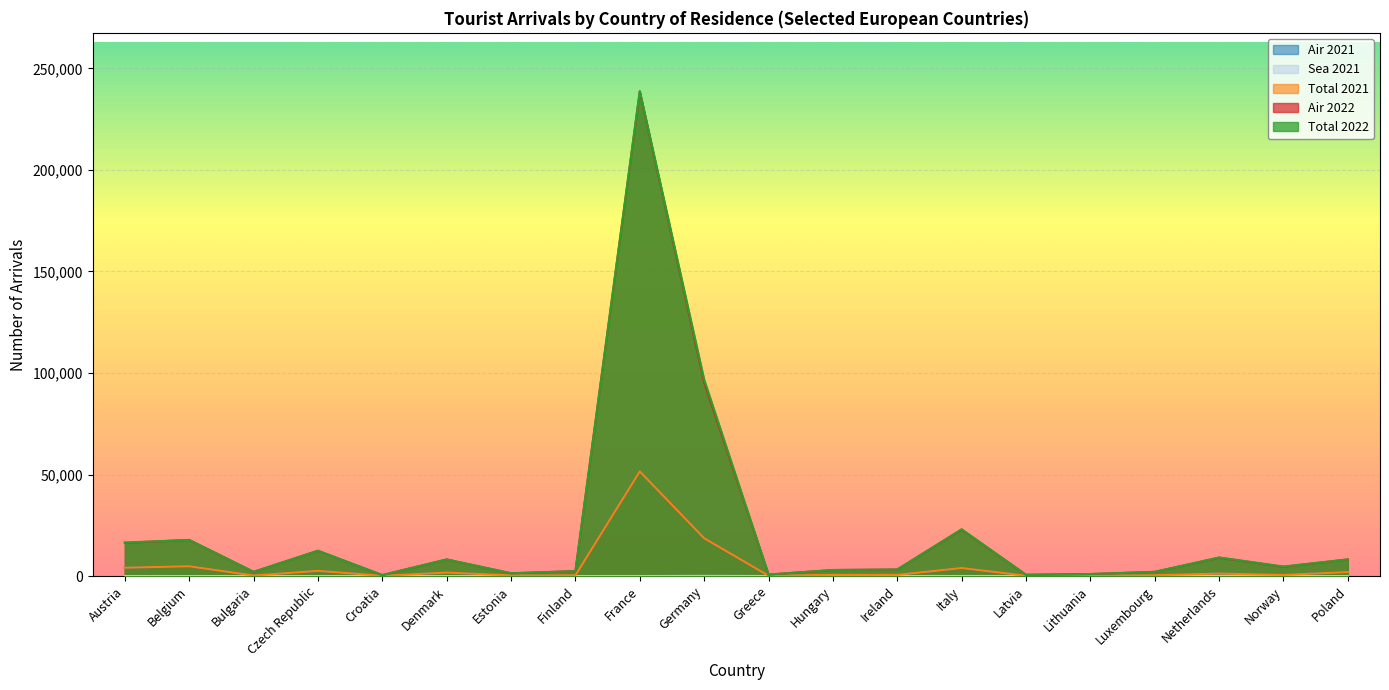

True or false: Total 2021 has a value of 550 at Norway.

True